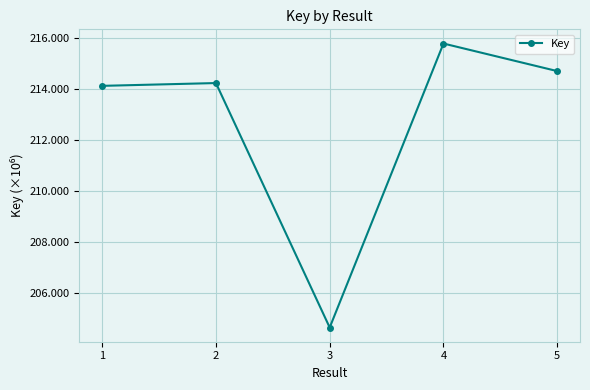

Is this an area chart (filled region under the line)?

No